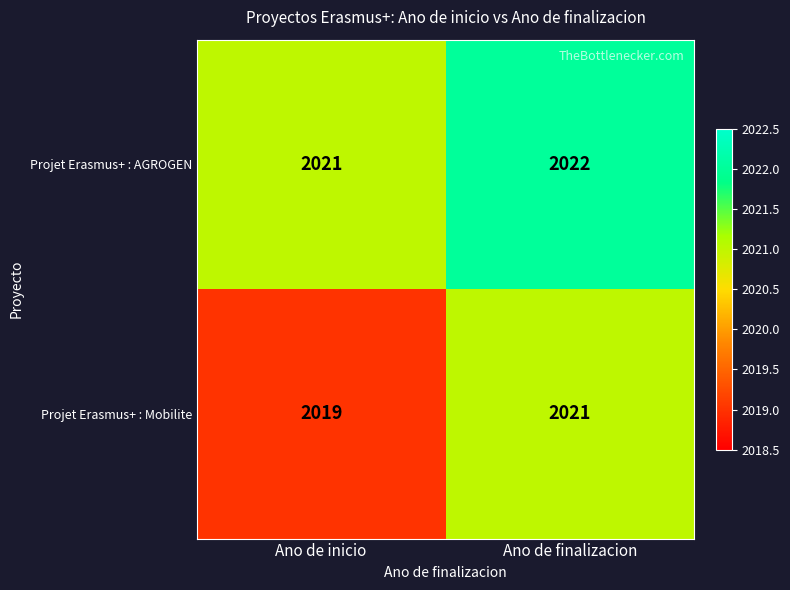

What is the average value of the Projet Erasmus+ : AGROGEN series?

2022